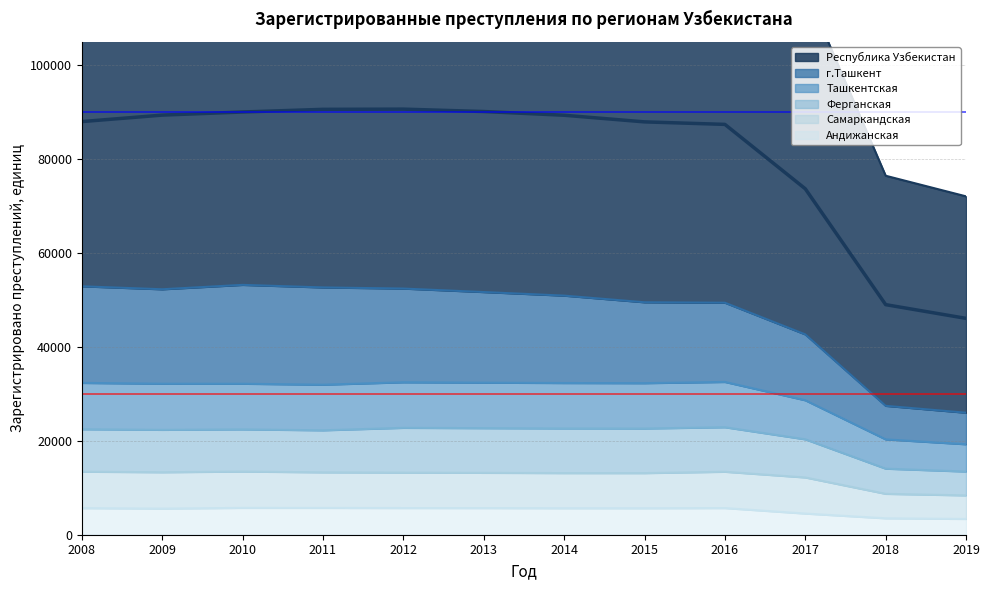

True or false: Самаркандская and Андижанская cross at least once.

False